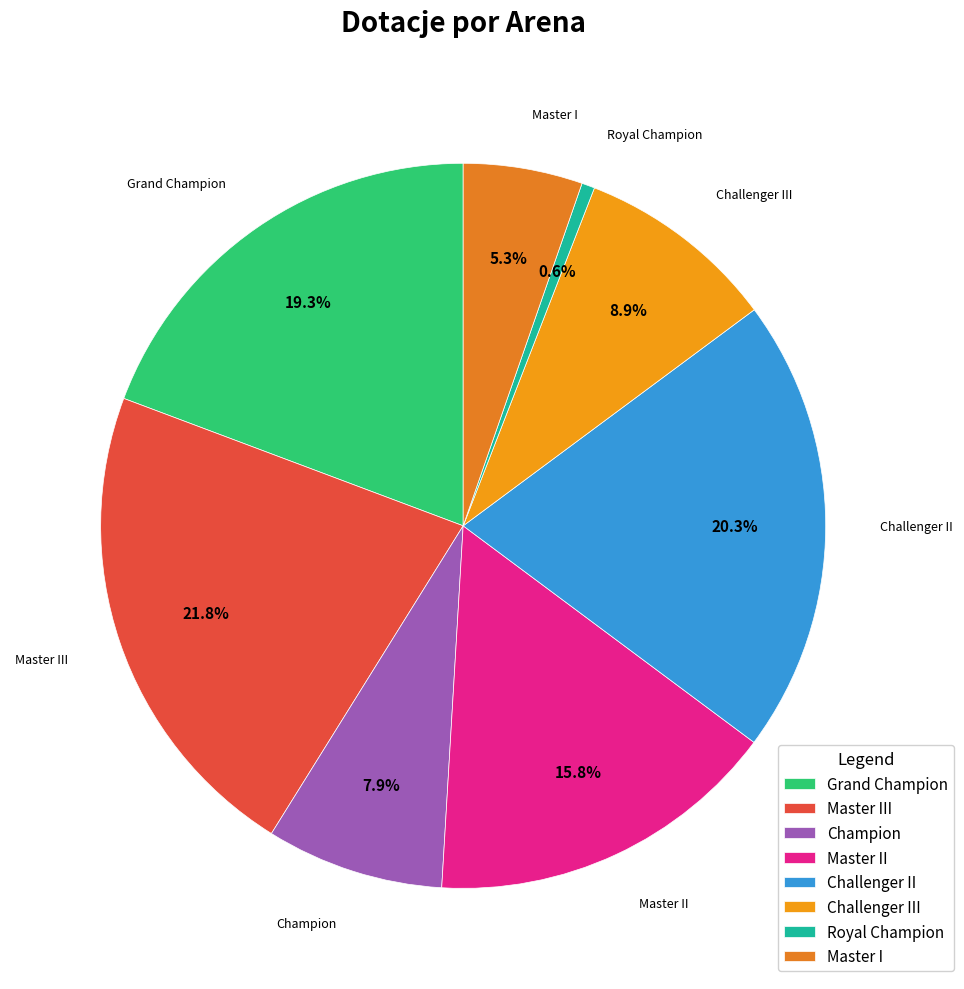

Between Challenger III and Grand Champion, which is larger?

Grand Champion